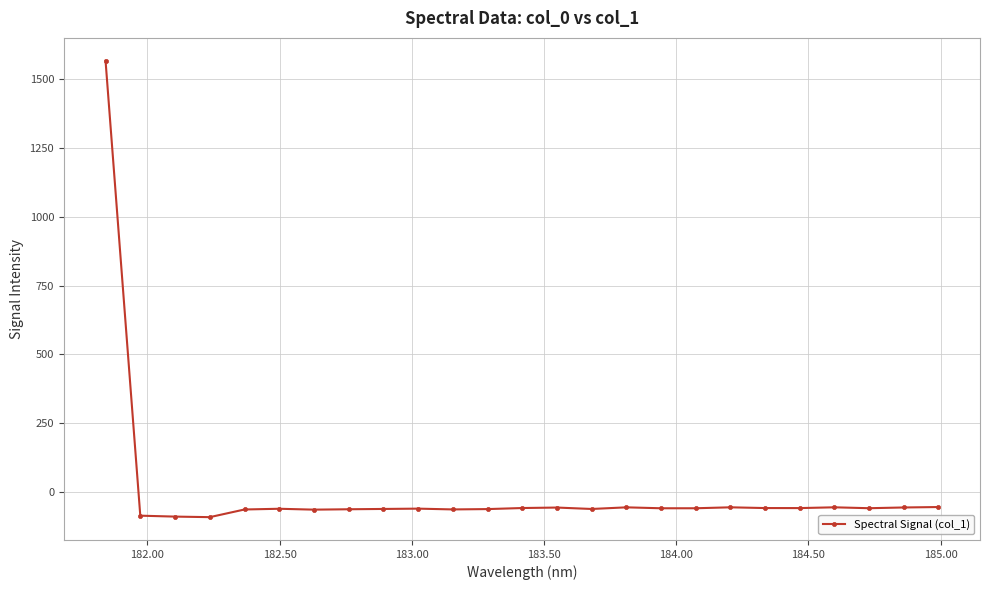

What is the greatest value displayed?

1565.1